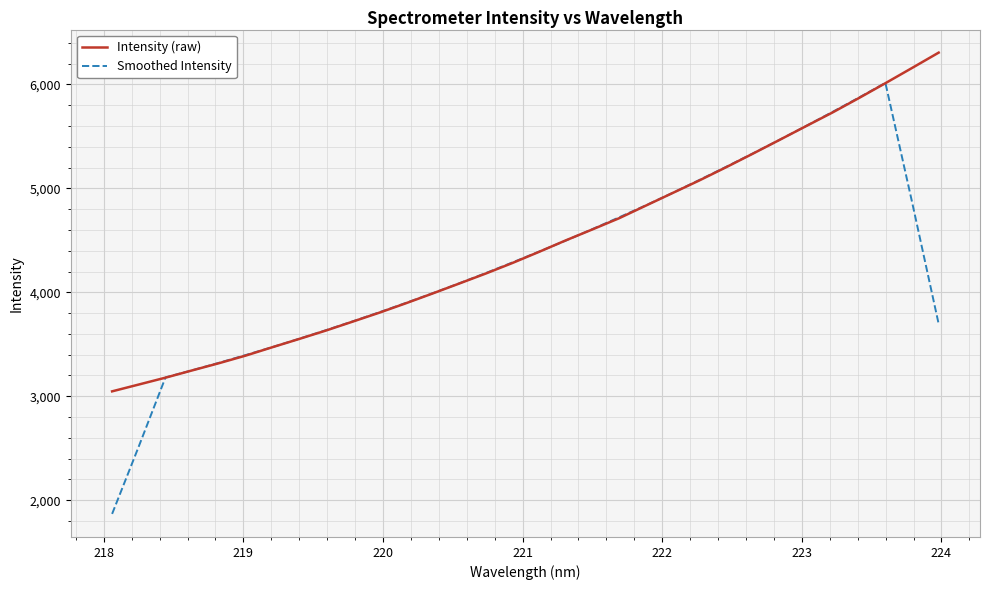

Does the chart have visible grid lines?

Yes